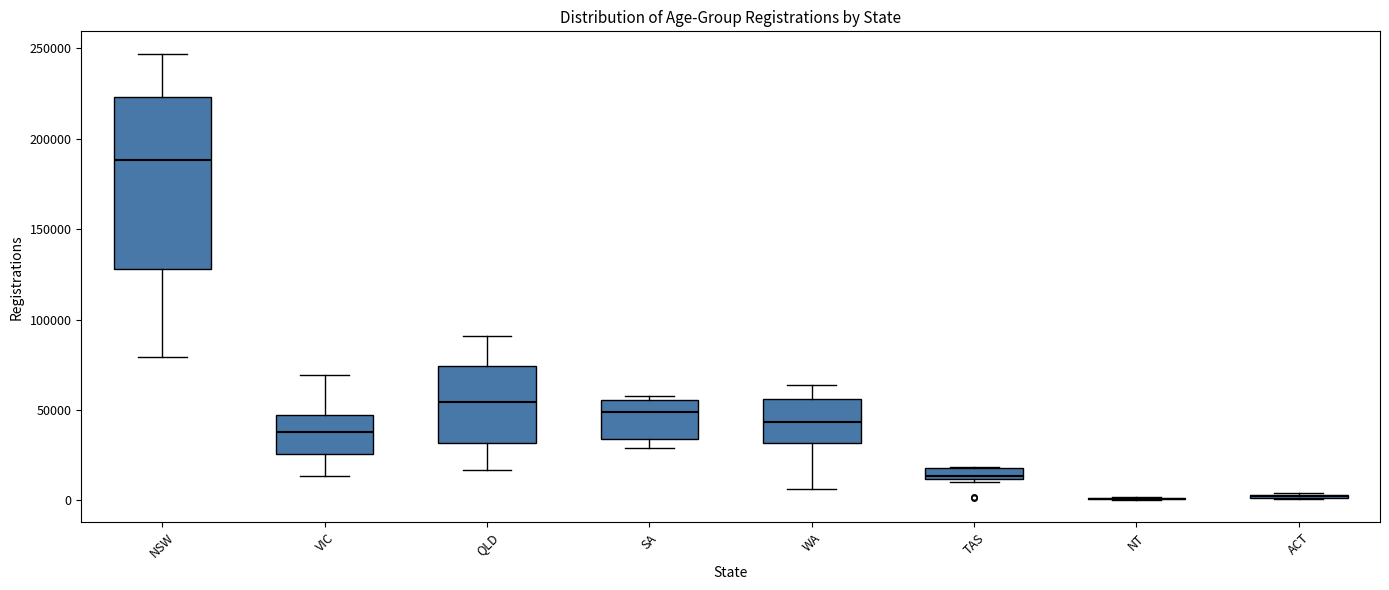

Comparing the boxes themselves (not the whiskers), which one is the tallest?

NSW